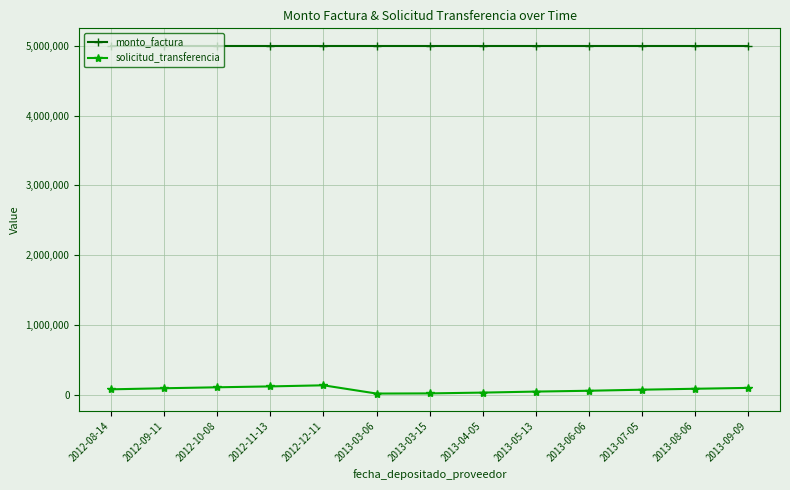

True or false: solicitud_transferencia and monto_factura cross at least once.

False